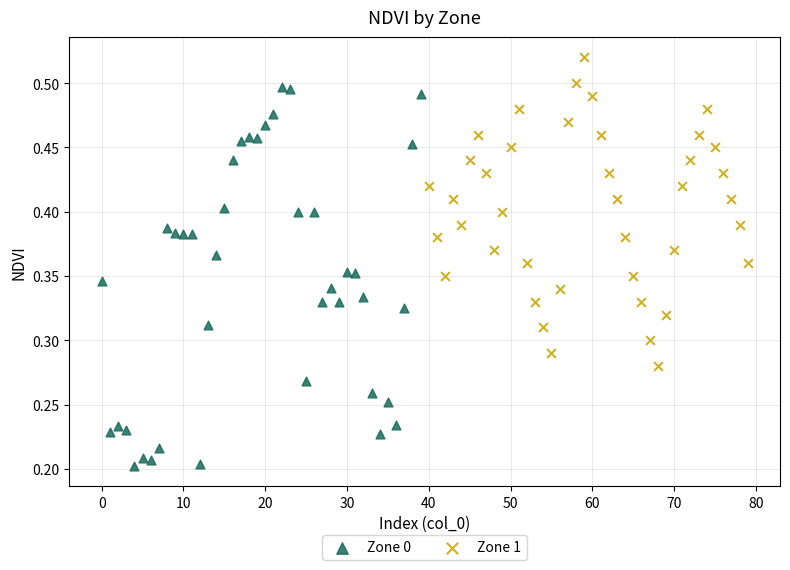

Which series has the largest Y range (max minus min)?

Zone 0